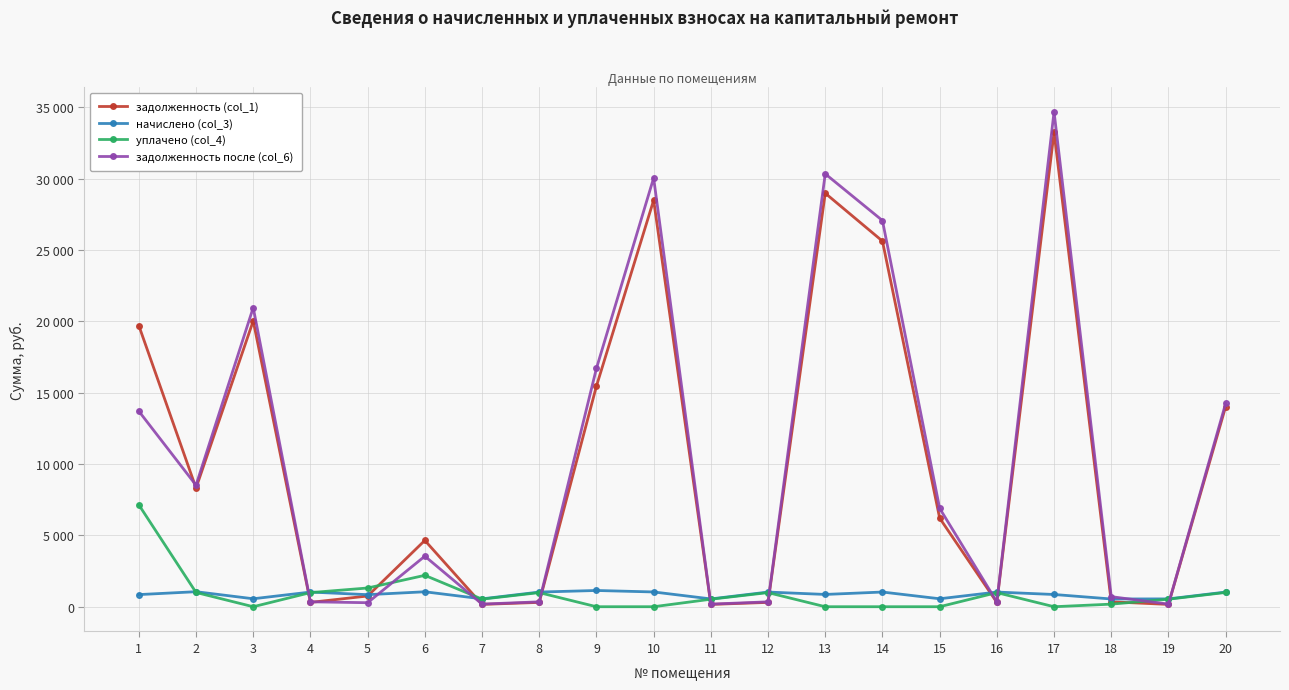

List the series in order of their peak value, highest first.

задолженность после (col_6), задолженность (col_1), уплачено (col_4), начислено (col_3)